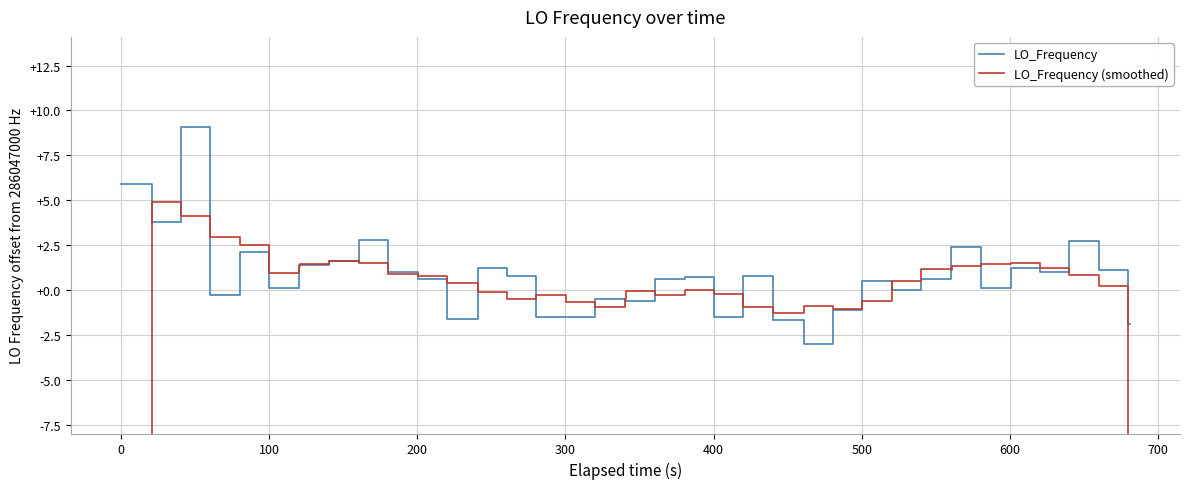

Reading left to right, transcribe all the data shown in this chart.

LO_Frequency: 286047005.9	286047005.9	286047003.8	286047009.1	286046999.7	286047002.1	286047000.1	286047001.4	286047001.4	286047001.6	286047002.8	286047001.0	286047000.6	286046998.4	286047001.2	286047000.8	286046998.5	286046998.5	286046999.5	286046999.4	286046999.4	286047000.6	286047000.7	286046998.5	286047000.8	286046998.3	286046997.0	286046998.9	286047000.5	286047000.0	286047000.6	286047002.4	286047002.4	286047000.1	286047001.2	286047001.0	286047002.7	286047001.1	286046998.1	286046998.1
LO_Frequency (smoothed): 171628203.1	228837604.9	286047004.9	286047004.1	286047003.0	286047002.5	286047000.9	286047001.3	286047001.5	286047001.6	286047001.5	286047000.9	286047000.8	286047000.4	286046999.9	286046999.5	286046999.7	286046999.3	286046999.1	286046999.5	286046999.9	286046999.7	286047000.0	286046999.8	286046999.1	286046998.7	286046999.1	286046998.9	286046999.4	286047000.5	286047001.2	286047001.1	286047001.3	286047001.4	286047001.5	286047001.2	286047000.8	286047000.2	228837600.0	171628199.5